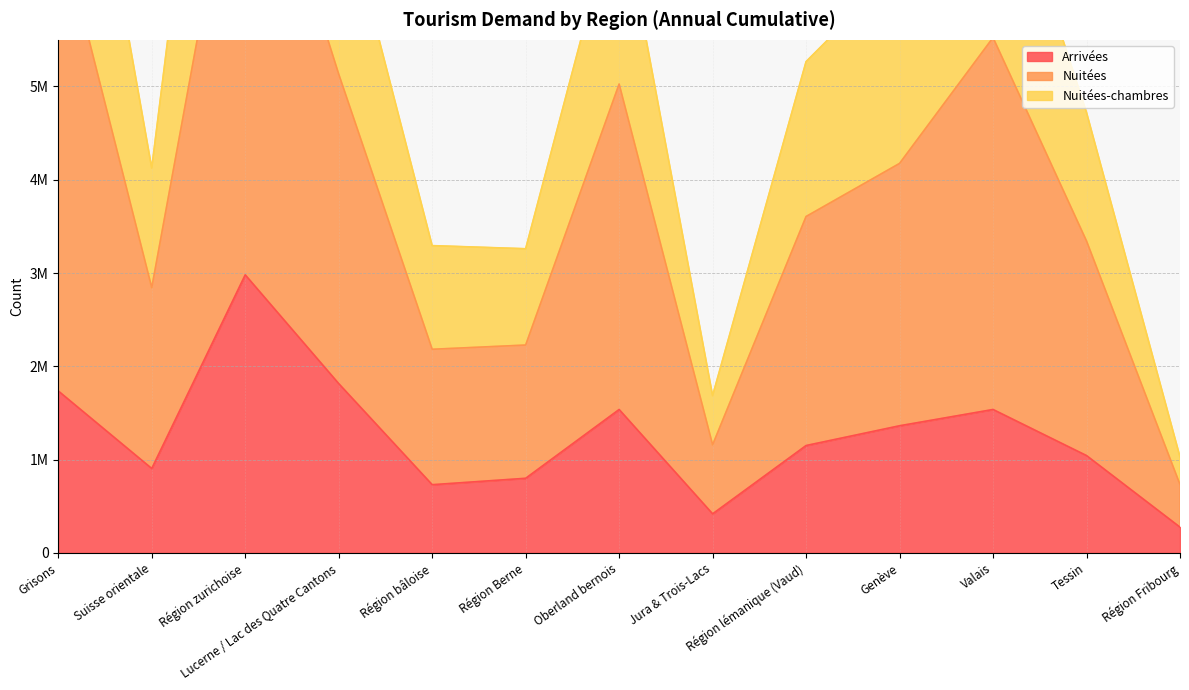

In Arrivées, how many points are lower than both neighbors (excluding endpoints)?

3